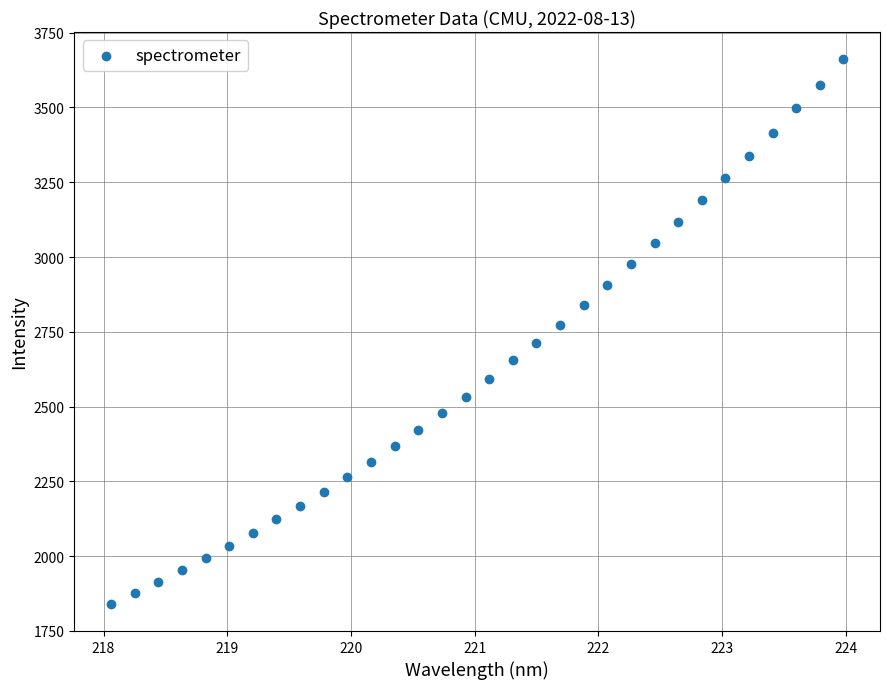

What is the range of Y values (max minus min)?

1820.5